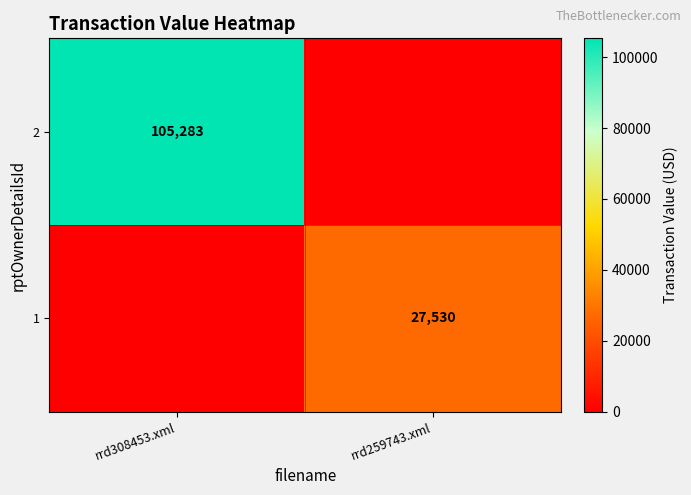

What is the greatest value displayed?

105283